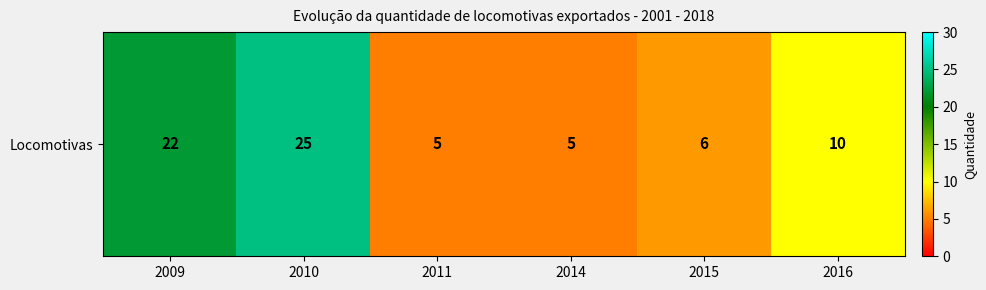

List the labels in order of value, largest first.

2010, 2009, 2016, 2015, 2011, 2014